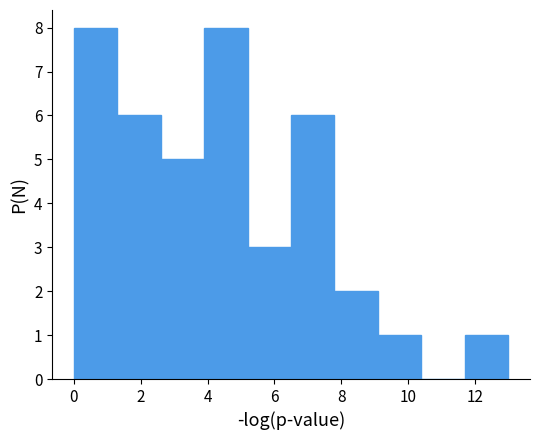

Reading left to right, list every bar in this chart as the range it spans on the x-axis followed by its height. Neither the bar edges nor the heights are printed on the chart, so give them approximately, as read against the axes.

0.0 to 1.3: 8
1.3 to 2.6: 6
2.6 to 3.9: 5
3.9 to 5.2: 8
5.2 to 6.5: 3
6.5 to 7.8: 6
7.8 to 9.1: 2
9.1 to 10.4: 1
10.4 to 11.7: 0
11.7 to 13.0: 1